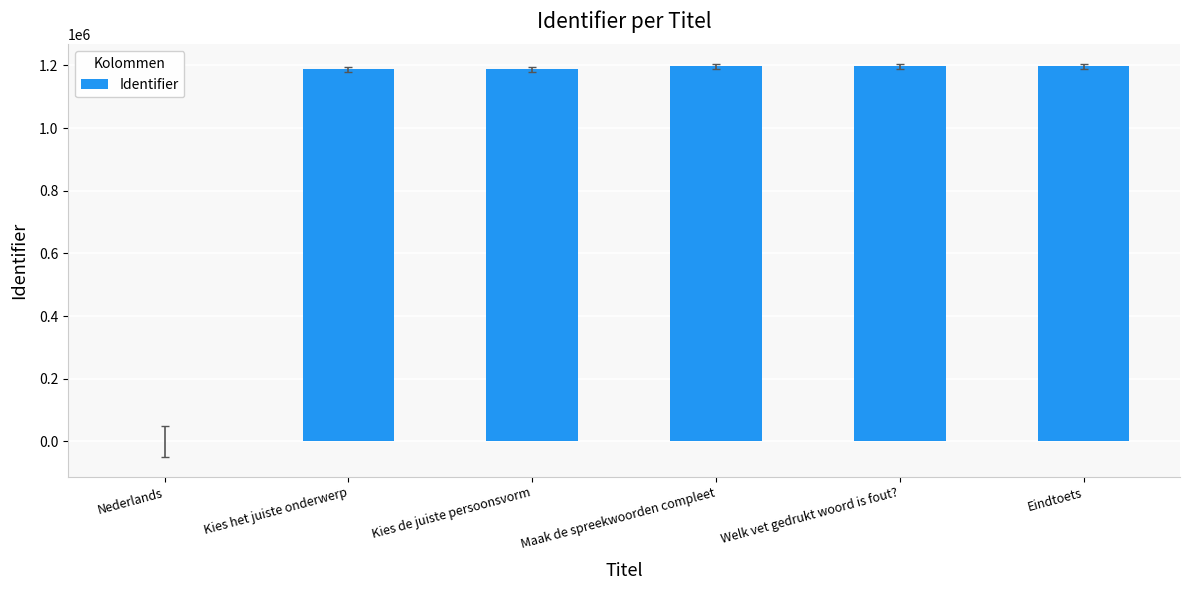

At which label is the value closest to 598188?

Kies het juiste onderwerp